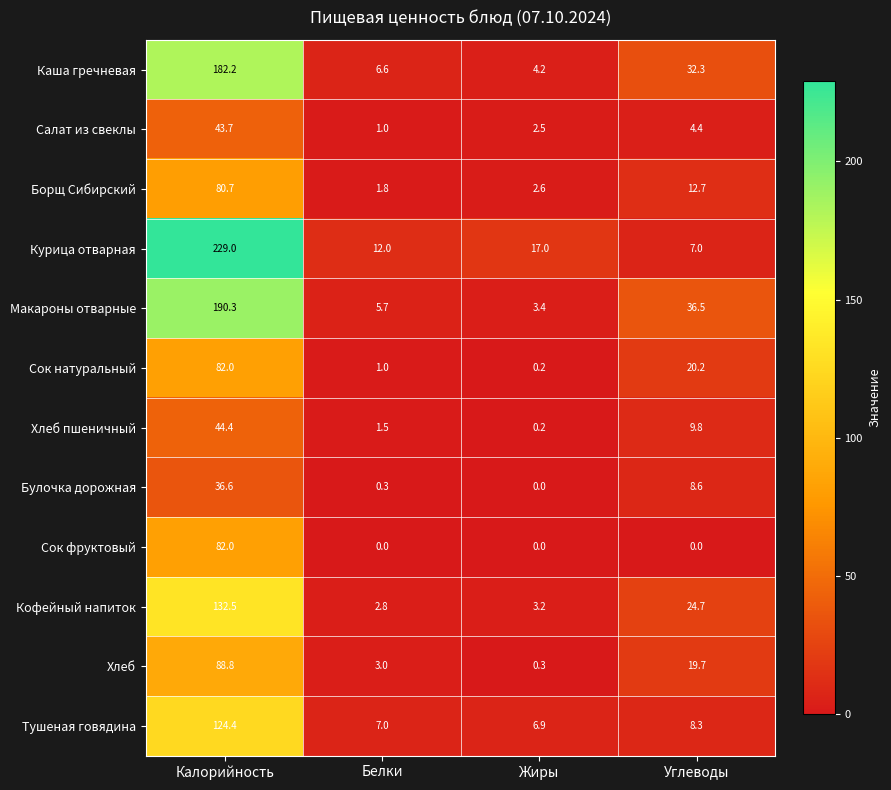

At which category is the sum across all series the highest?

Калорийность